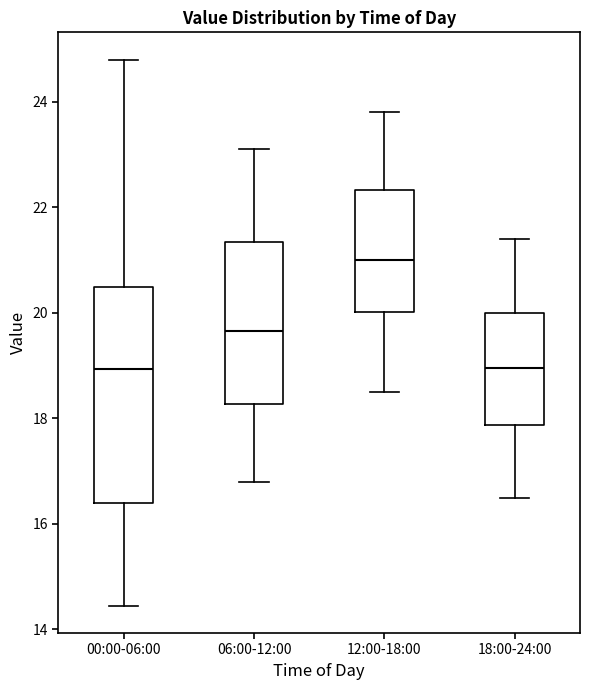

Which box has the highest median line?

12:00-18:00